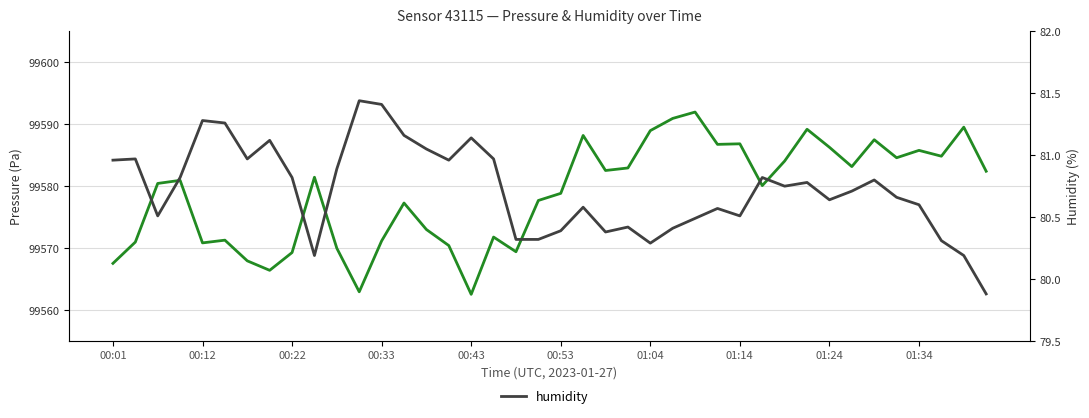

True or false: pressure and humidity cross at least once.

False